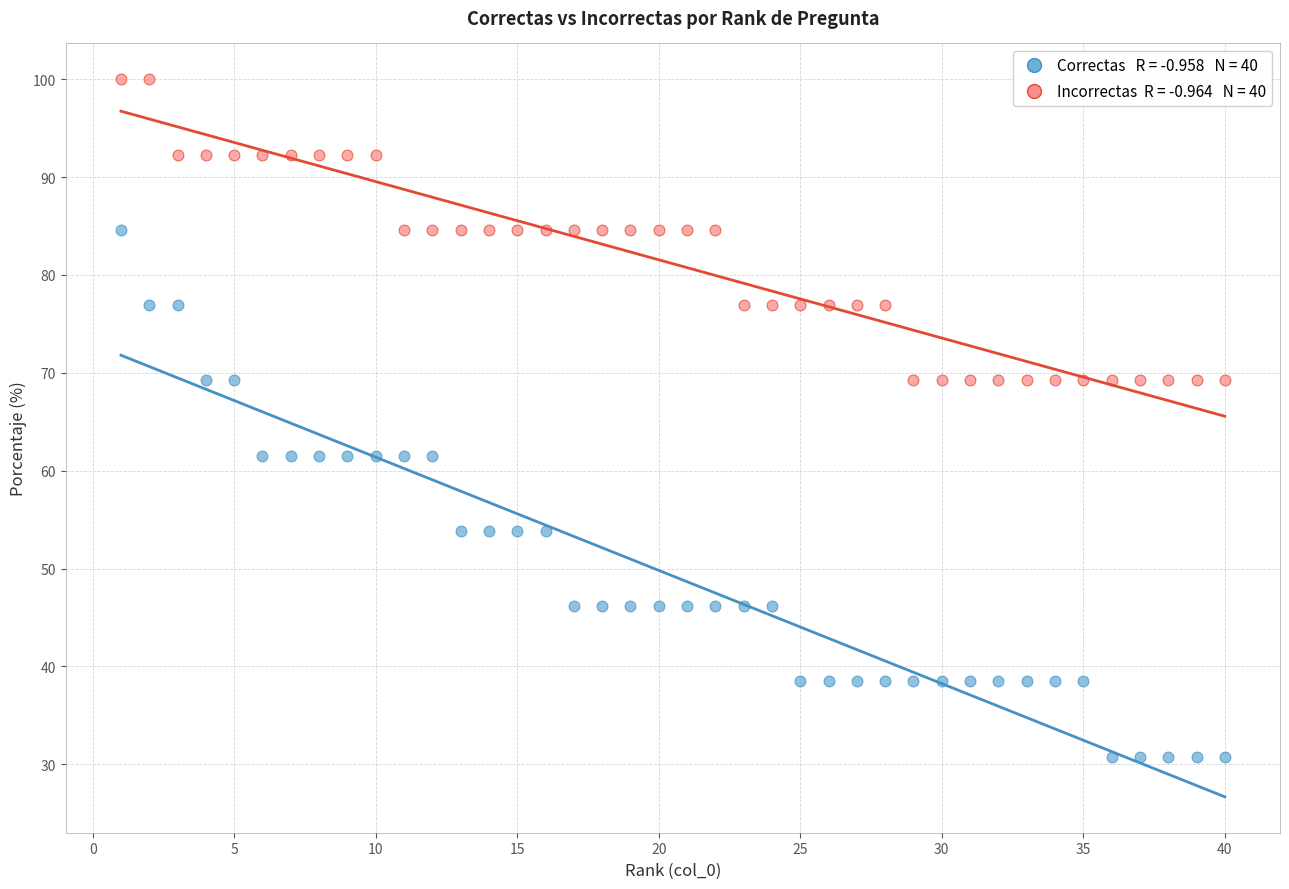

Across all data points, what is the range of Y values (max minus min)?

69.2